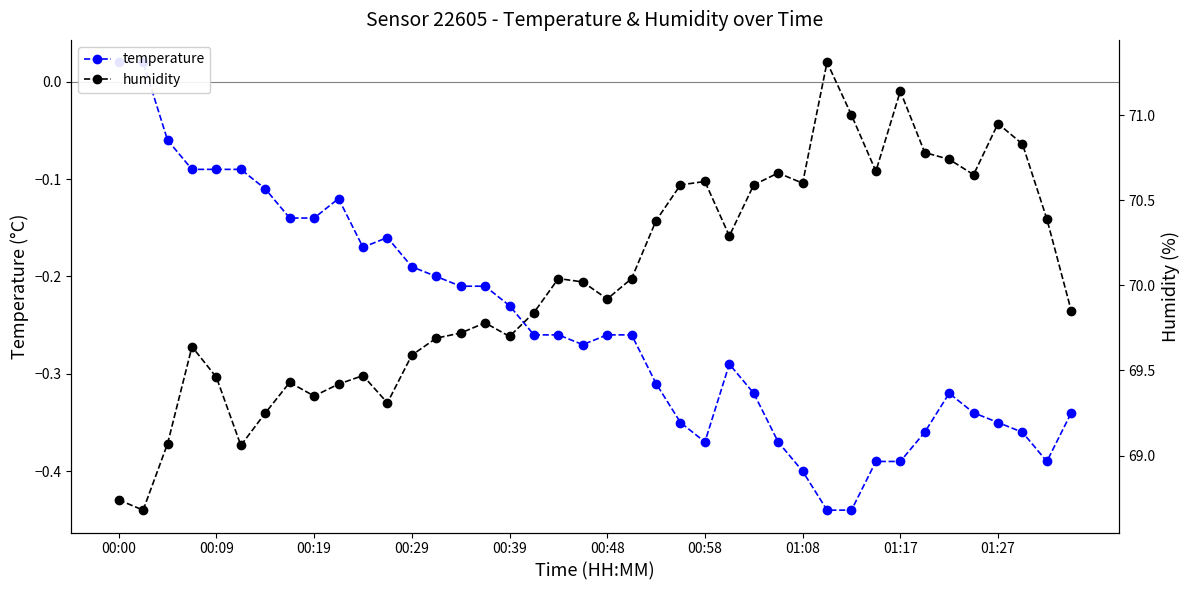

What is the approximate value of temperature at 15?

-0.2